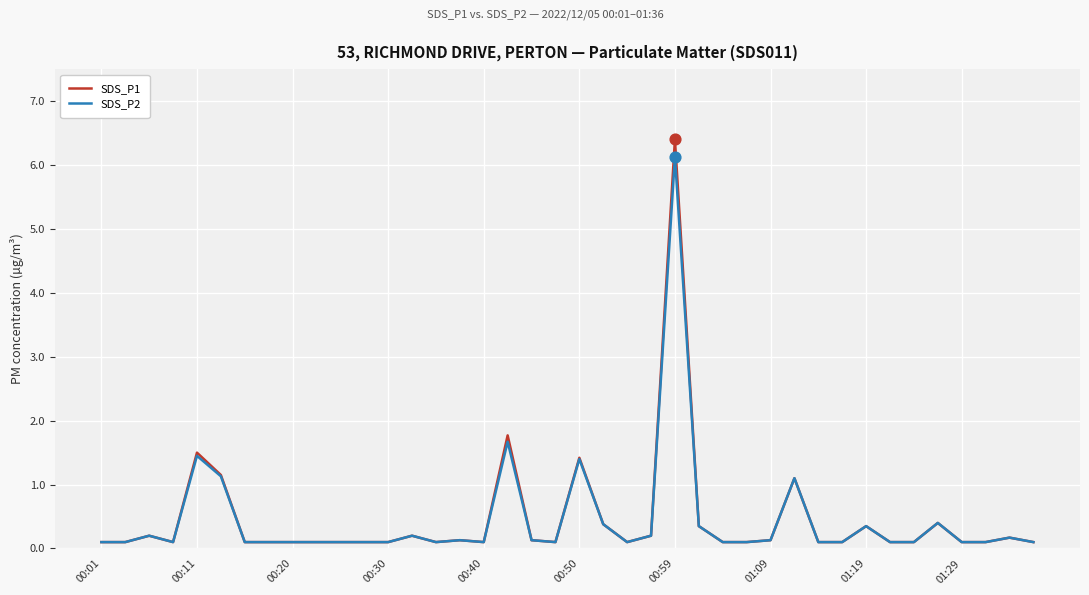

Which series has the largest range (max minus min)?

SDS_P1